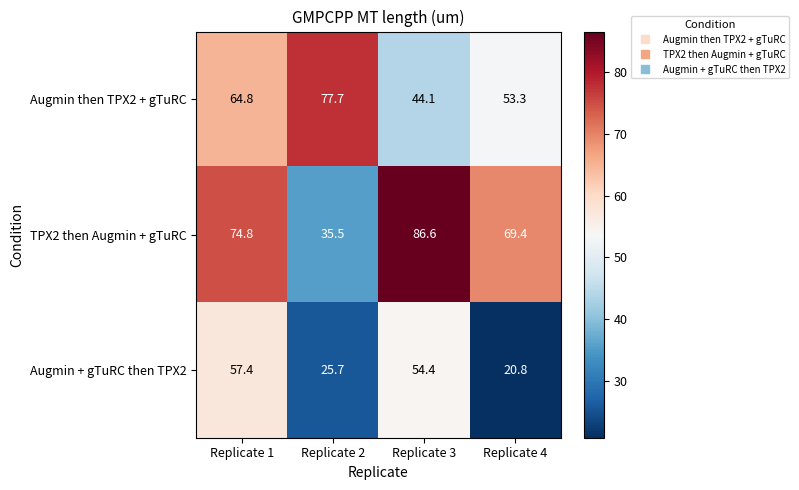

What is the smallest value displayed?

20.8